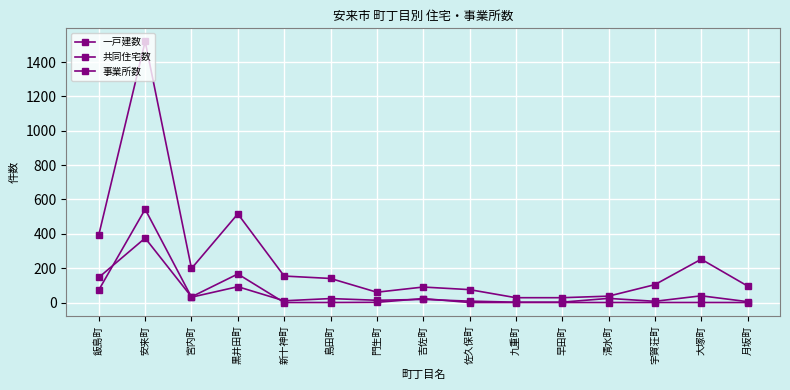

At how many categories does at least one series exceed 382?

3